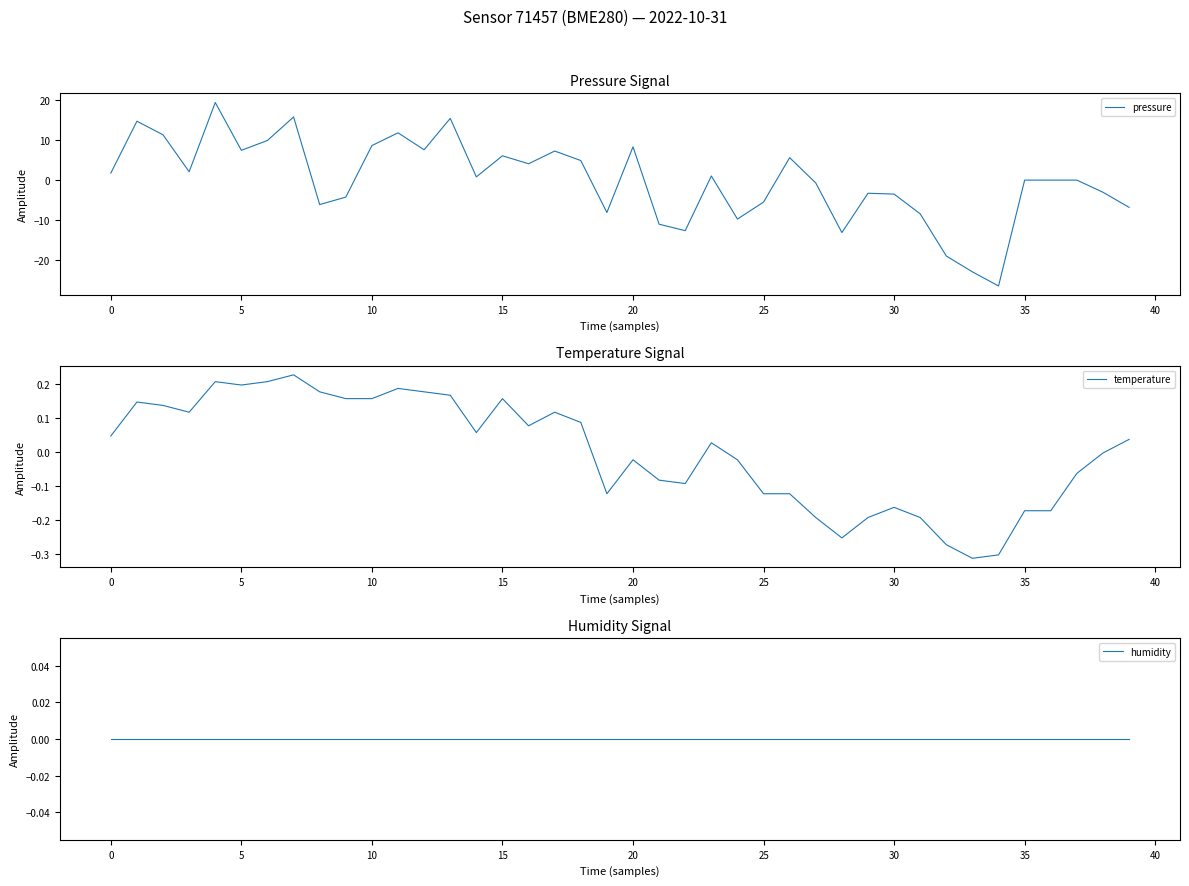

What are all the series names shown in the legend?

pressure, temperature, humidity